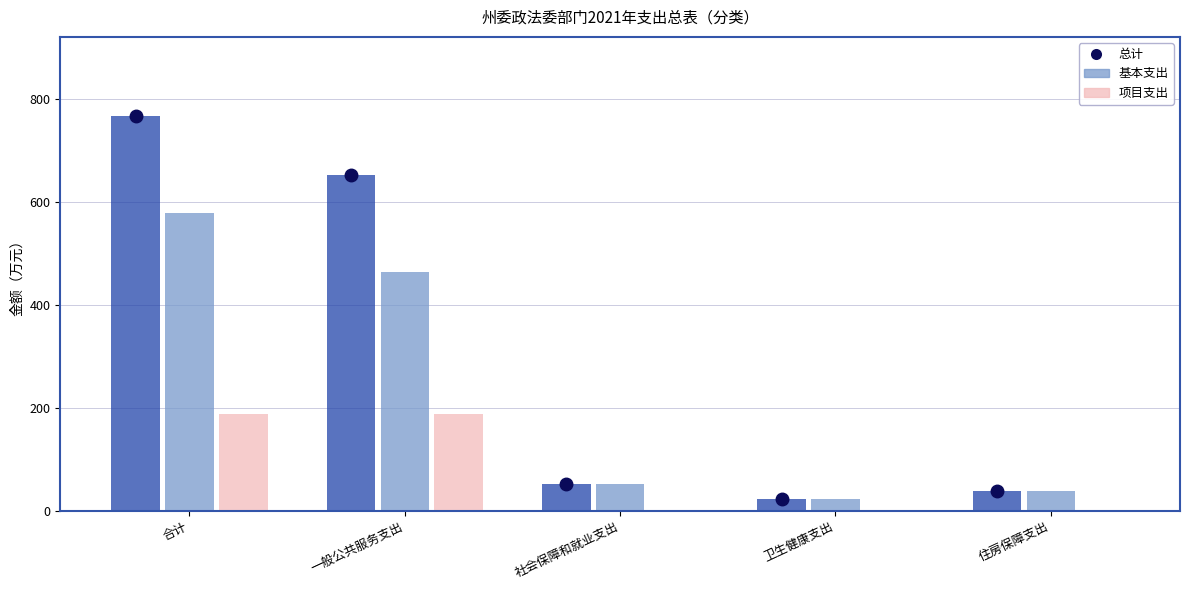

Reading left to right, what are all the values shown in this chart?

总计: 合计=767.1	一般公共服务支出=652.3	社会保障和就业支出=52.5	卫生健康支出=23.0	住房保障支出=39.4
基本支出: 合计=579.4	一般公共服务支出=464.6	社会保障和就业支出=52.5	卫生健康支出=23.0	住房保障支出=39.4
项目支出: 合计=187.6	一般公共服务支出=187.6	社会保障和就业支出=0.0	卫生健康支出=0.0	住房保障支出=0.0